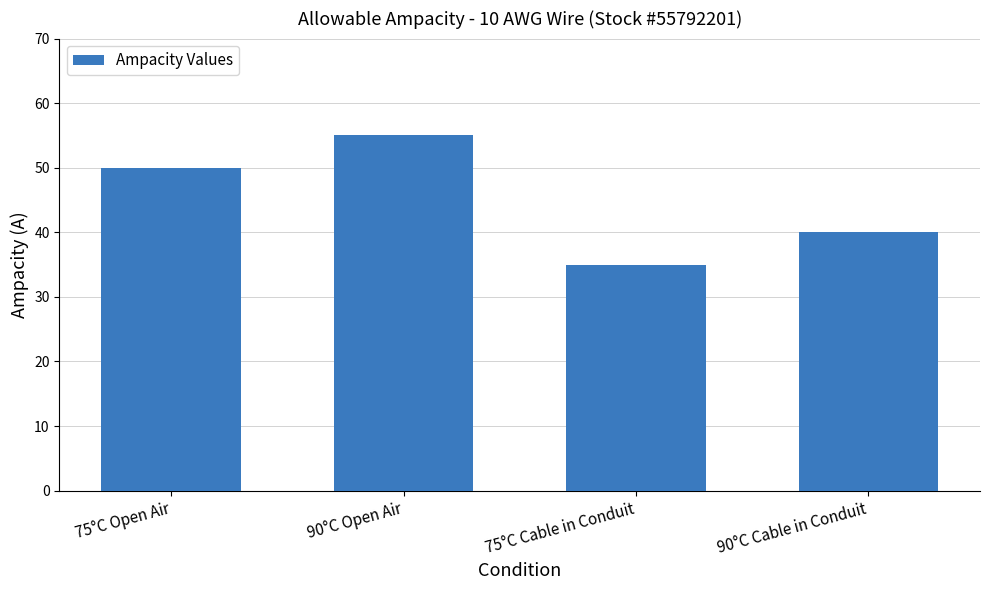

What value does the data have at 75°C Cable in Conduit, to the nearest 10?

40